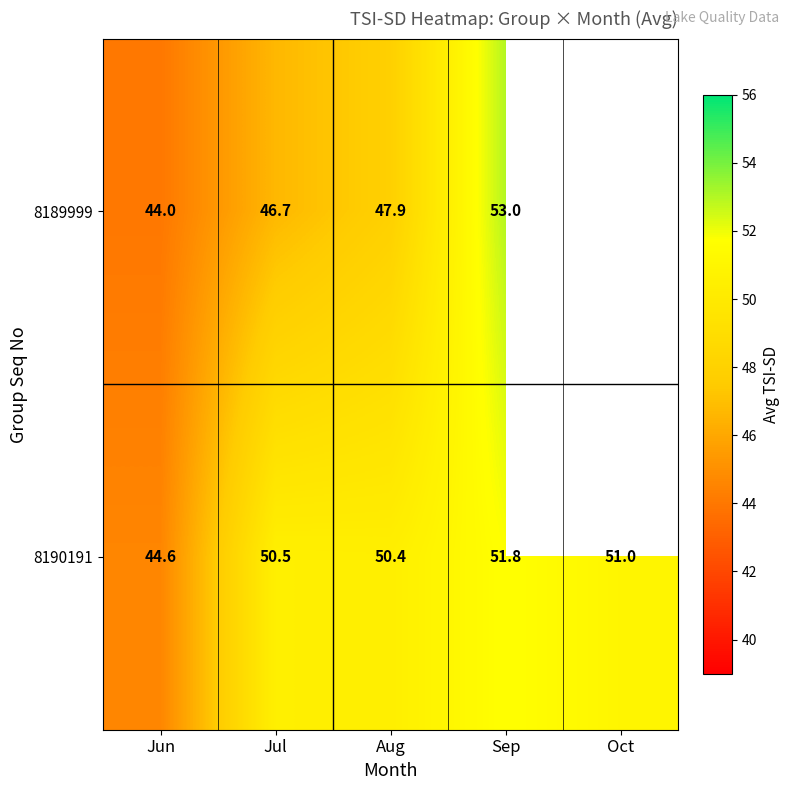

Rank the series at Sep from lowest to highest value.

8190191, 8189999